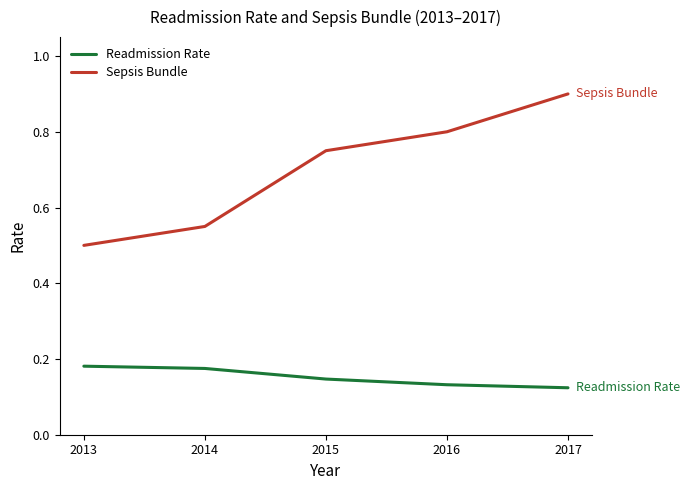

Rank the series at 2015 from highest to lowest value.

Sepsis Bundle, Readmission Rate